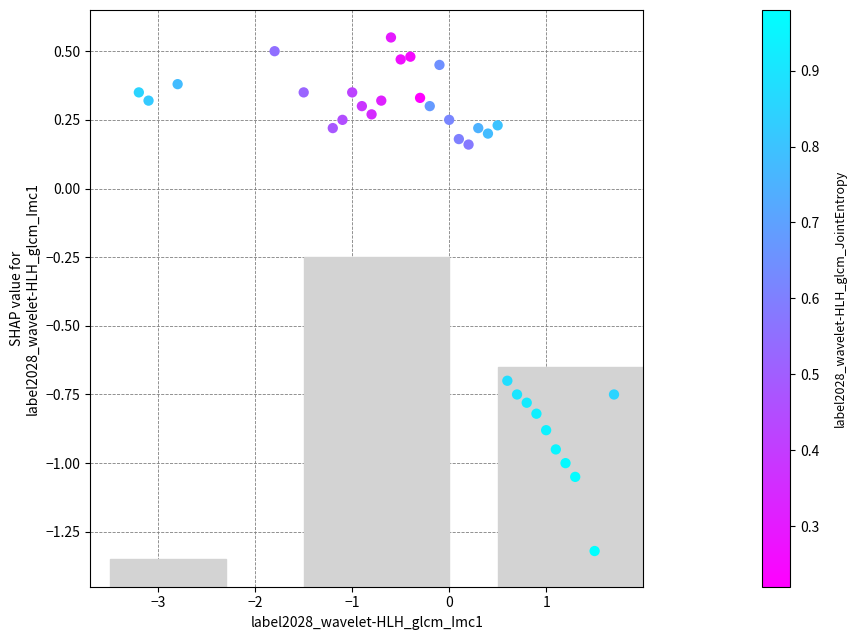

What is the range of X values (max minus min)?

4.9